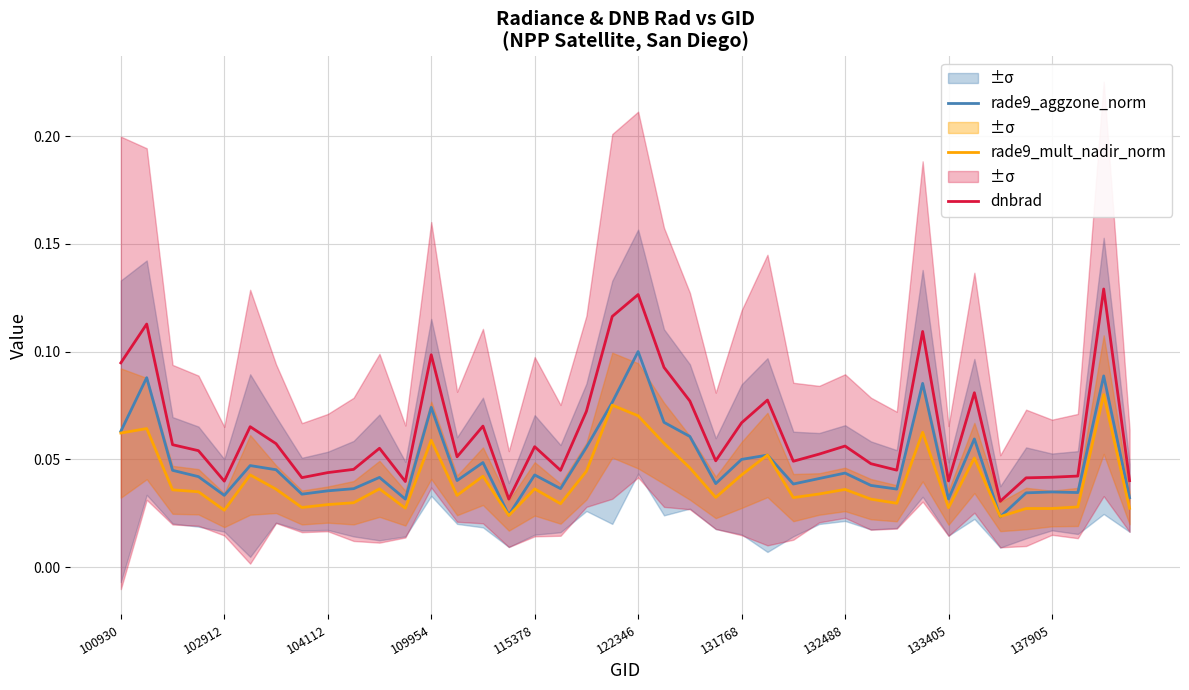

Does the chart display data point markers on the line(s)?

No